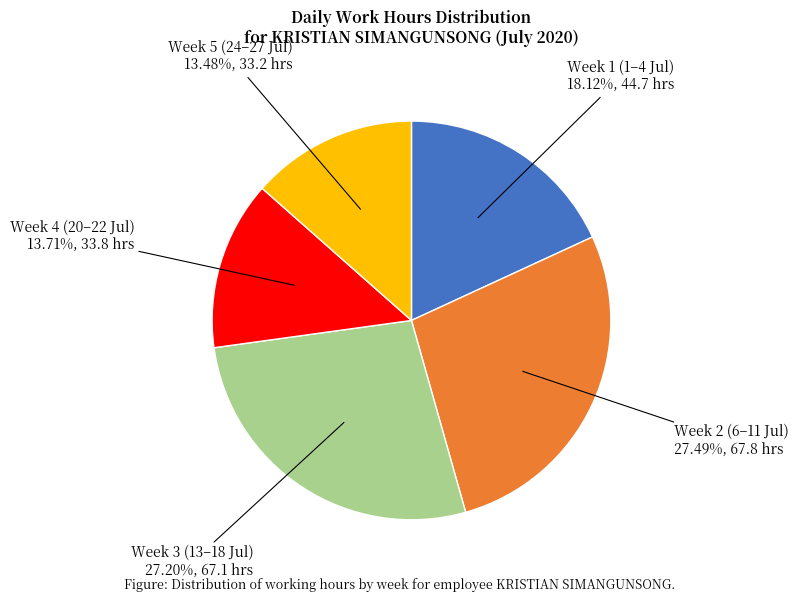

Is there any slice that represents more than half of the pie?

No